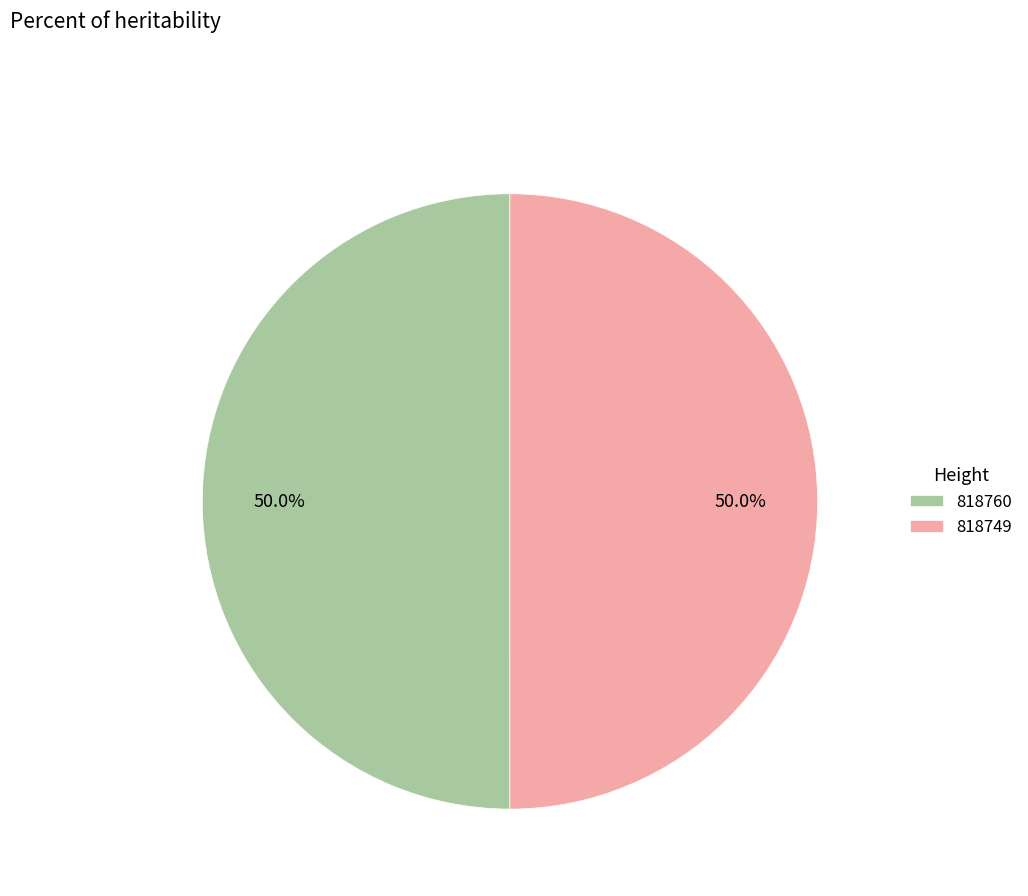

Approximately how many times larger is the value at 818760 compared to 818749?

1.0